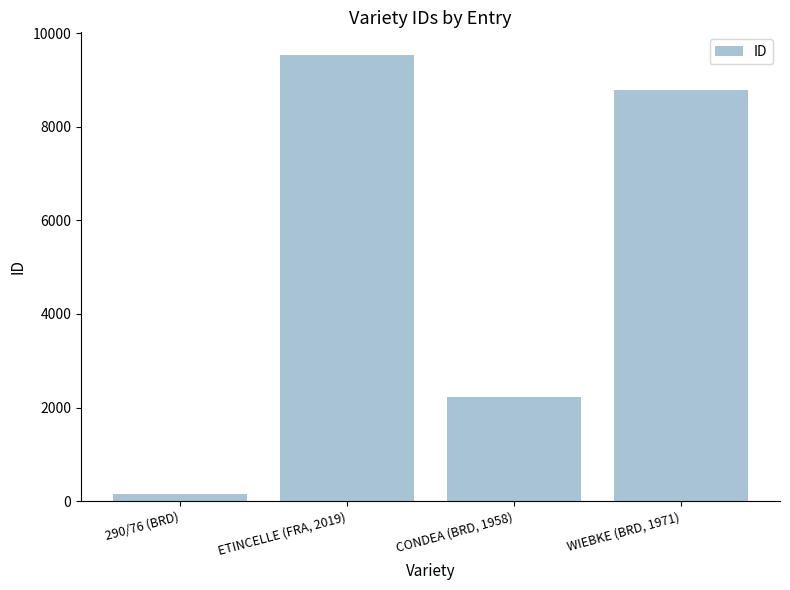

Reading right to left, transcribe all the data shown in this chart.

WIEBKE (BRD, 1971)=8792	CONDEA (BRD, 1958)=2226	ETINCELLE (FRA, 2019)=9542	290/76 (BRD)=151